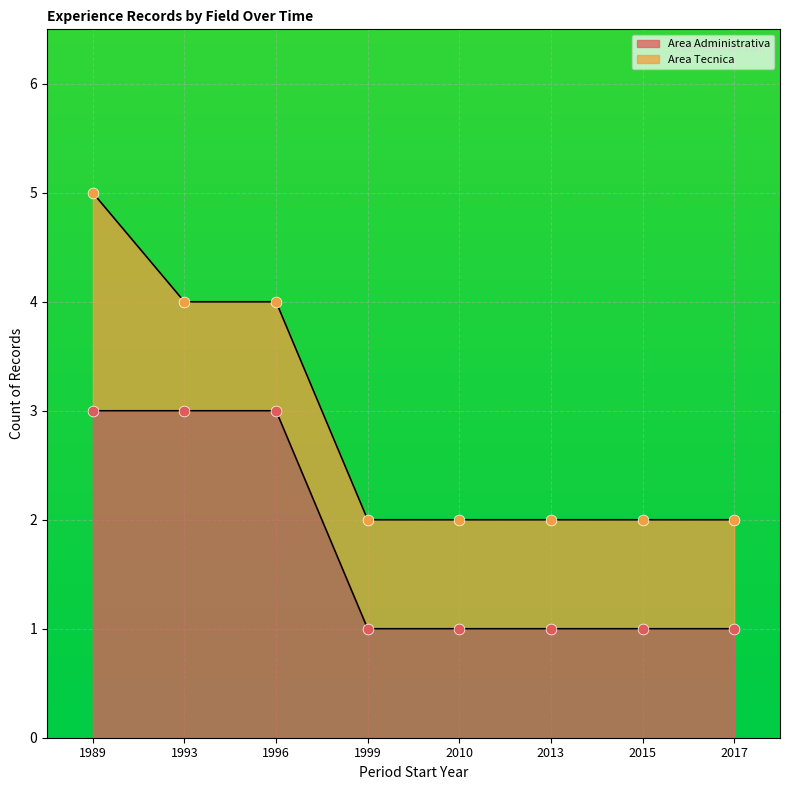

Which has a higher value, 1989 or 2010?

1989